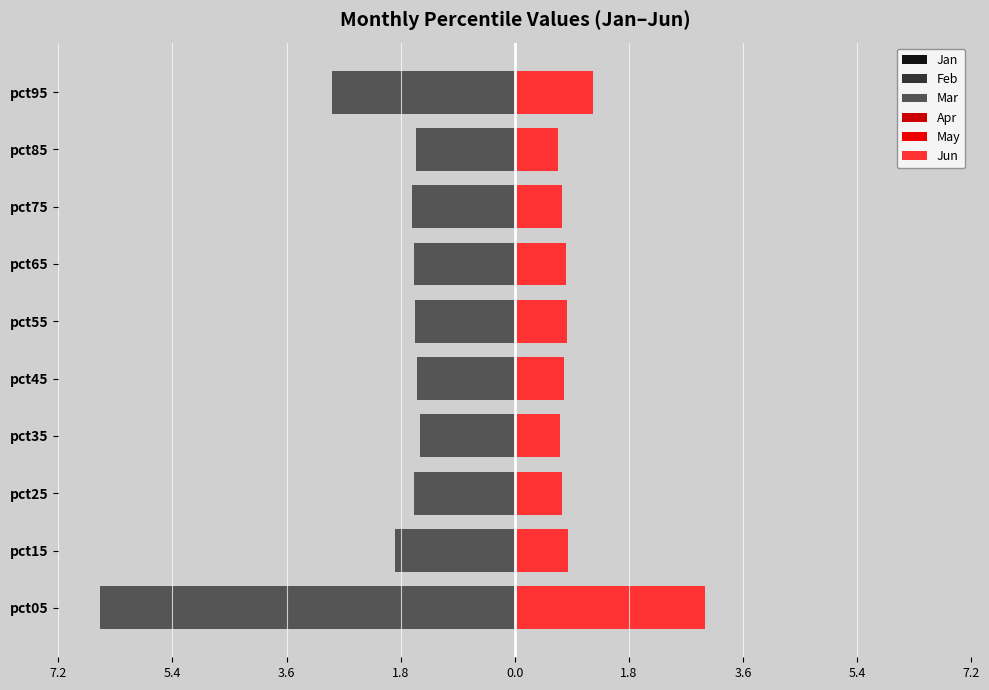

What is the minimum value for Feb?

-4.6